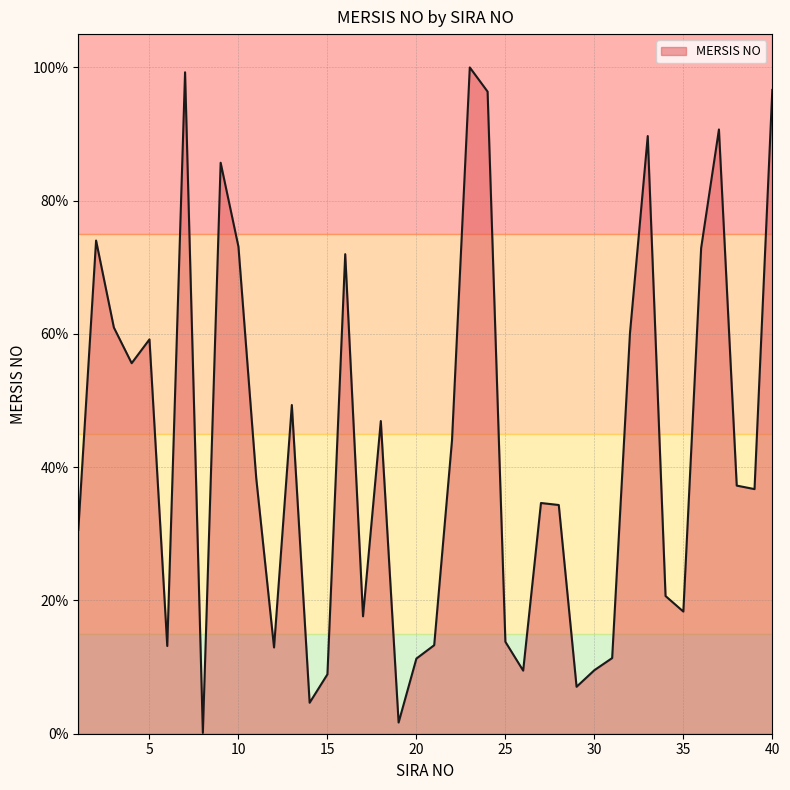

What is the maximum value shown in the chart?

100.0